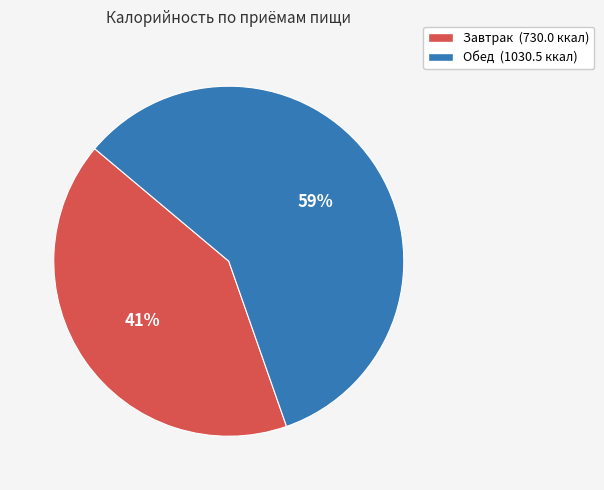

Is it true that Завтрак is 28% of the pie?

False